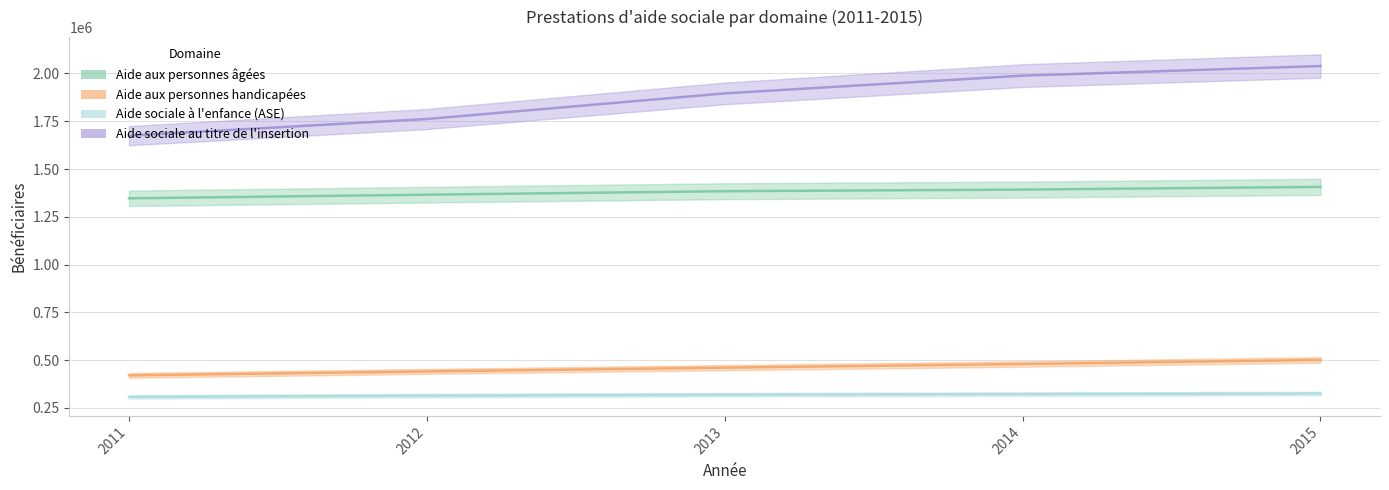

What is the sum of all Aide aux personnes âgées values?

6895280